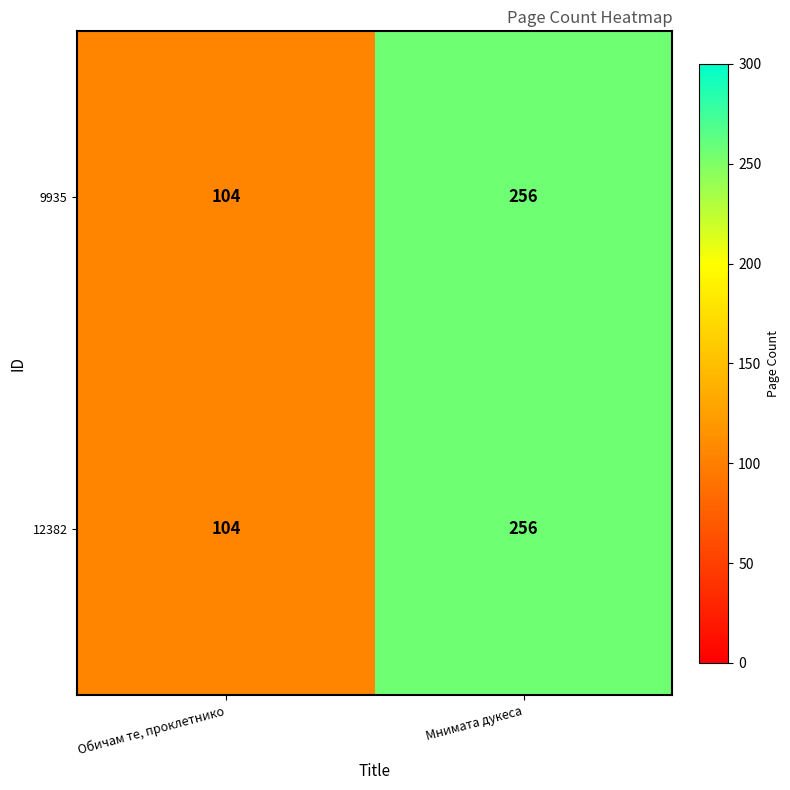

What is the difference between the 12382 values at Мнимата дукеса and Обичам те, проклетнико?

152